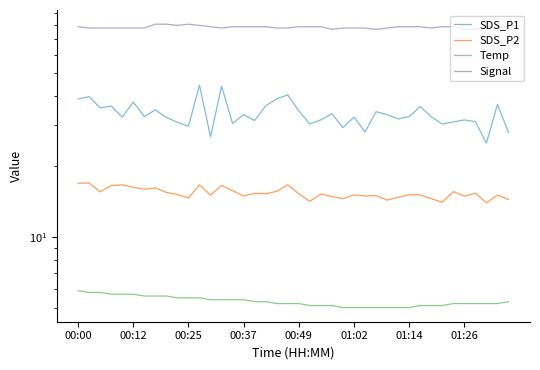

What is the total value across all series at 8?

134.5